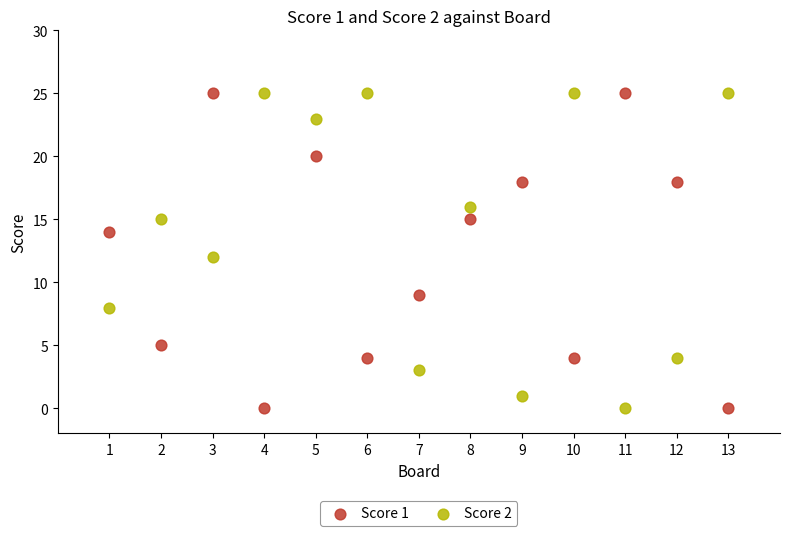

Across all data points, what is the range of Y values (max minus min)?

25